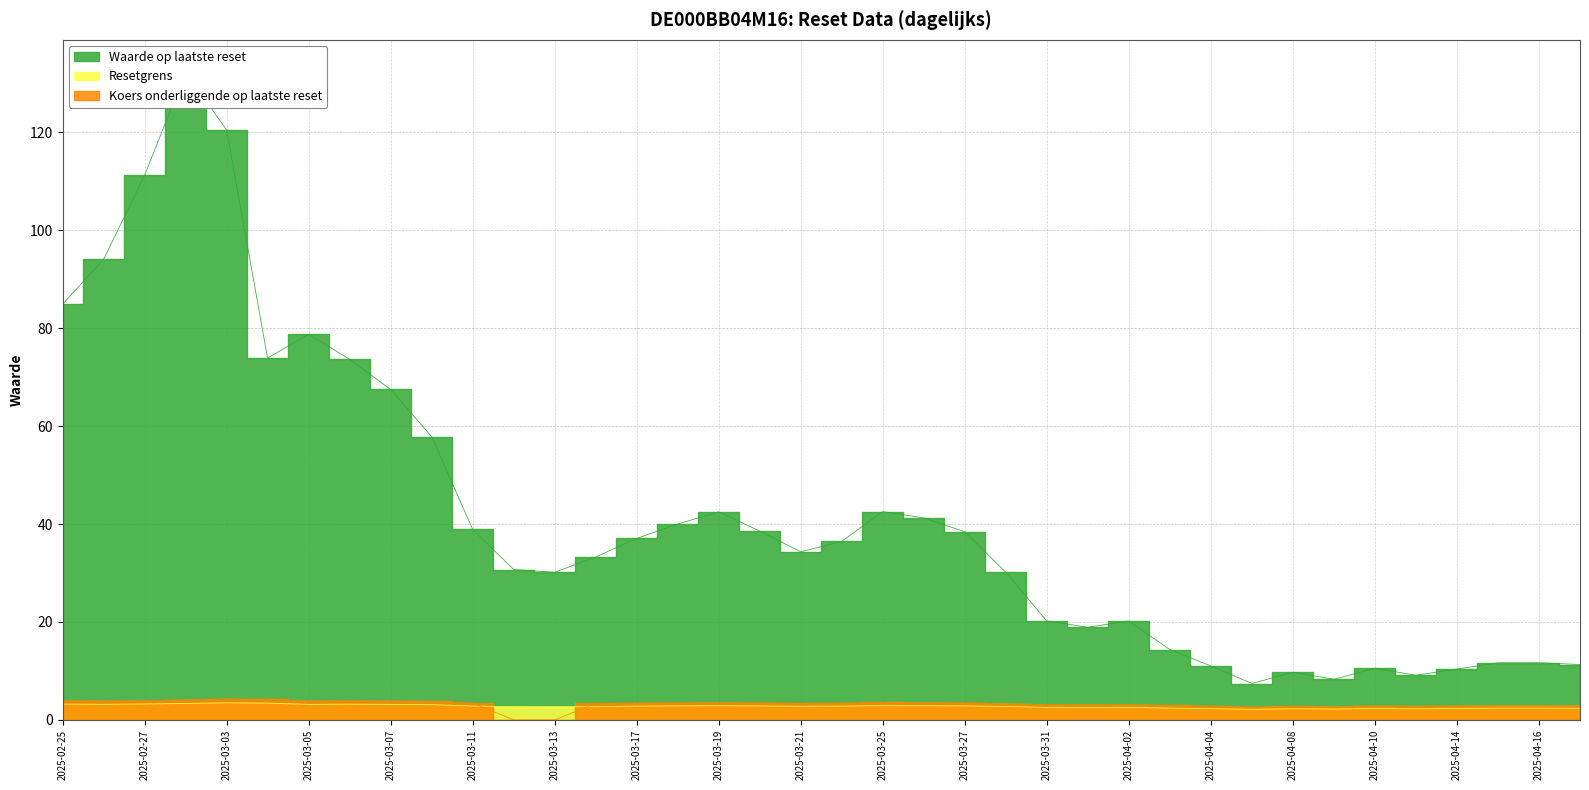

Reading left to right, transcribe all the data shown in this chart.

Waarde op laatste reset: 2025-04-17=11.3	2025-04-16=11.7	2025-04-15=11.7	2025-04-14=10.4	2025-04-11=9.1	2025-04-10=10.5	2025-04-09=8.3	2025-04-08=9.7	2025-04-07=7.4	2025-04-04=11.0	2025-04-03=14.4	2025-04-02=20.2	2025-04-01=18.9	2025-03-31=20.2	2025-03-28=30.1	2025-03-27=38.4	2025-03-26=41.2	2025-03-25=42.5	2025-03-24=36.5	2025-03-21=34.3	2025-03-20=38.6	2025-03-19=42.5	2025-03-18=40.0	2025-03-17=37.1	2025-03-14=33.3	2025-03-13=30.1	2025-03-12=30.7	2025-03-11=38.9	2025-03-10=57.8	2025-03-07=67.5	2025-03-06=73.6	2025-03-05=78.7	2025-03-04=73.9	2025-03-03=120.5	2025-02-28=132.3	2025-02-27=111.2	2025-02-26=94.0	2025-02-25=84.9
Resetgrens: 2025-04-17=2.4	2025-04-16=2.4	2025-04-15=2.4	2025-04-14=2.3	2025-04-11=2.3	2025-04-10=2.3	2025-04-09=2.2	2025-04-08=2.3	2025-04-07=2.2	2025-04-04=2.3	2025-04-03=2.4	2025-04-02=2.6	2025-04-01=2.5	2025-03-31=2.6	2025-03-28=2.7	2025-03-27=2.9	2025-03-26=2.9	2025-03-25=2.9	2025-03-24=2.8	2025-03-21=2.8	2025-03-20=2.8	2025-03-19=2.9	2025-03-18=2.9	2025-03-17=2.8	2025-03-14=2.7	2025-03-13=2.7	2025-03-12=2.7	2025-03-11=2.8	2025-03-10=3.1	2025-03-07=3.2	2025-03-06=3.2	2025-03-05=3.2	2025-03-04=3.4	2025-03-03=3.5	2025-02-28=3.4	2025-02-27=3.2	2025-02-26=3.2	2025-02-25=3.2
Koers onderliggende op laatste reset: 2025-04-17=2.9	2025-04-16=2.9	2025-04-15=2.9	2025-04-14=2.9	2025-04-11=2.8	2025-04-10=2.9	2025-04-09=2.7	2025-04-08=2.8	2025-04-07=2.6	2025-04-04=2.8	2025-04-03=2.9	2025-04-02=3.1	2025-04-01=3.1	2025-03-31=3.1	2025-03-28=3.3	2025-03-27=3.5	2025-03-26=3.5	2025-03-25=3.6	2025-03-24=3.4	2025-03-21=3.4	2025-03-20=3.5	2025-03-19=3.5	2025-03-18=3.5	2025-03-17=3.4	2025-03-14=3.4	2025-03-13=0.0	2025-03-12=0.0	2025-03-11=3.5	2025-03-10=3.8	2025-03-07=3.9	2025-03-06=3.9	2025-03-05=3.9	2025-03-04=4.2	2025-03-03=4.3	2025-02-28=4.1	2025-02-27=4.0	2025-02-26=3.9	2025-02-25=3.9